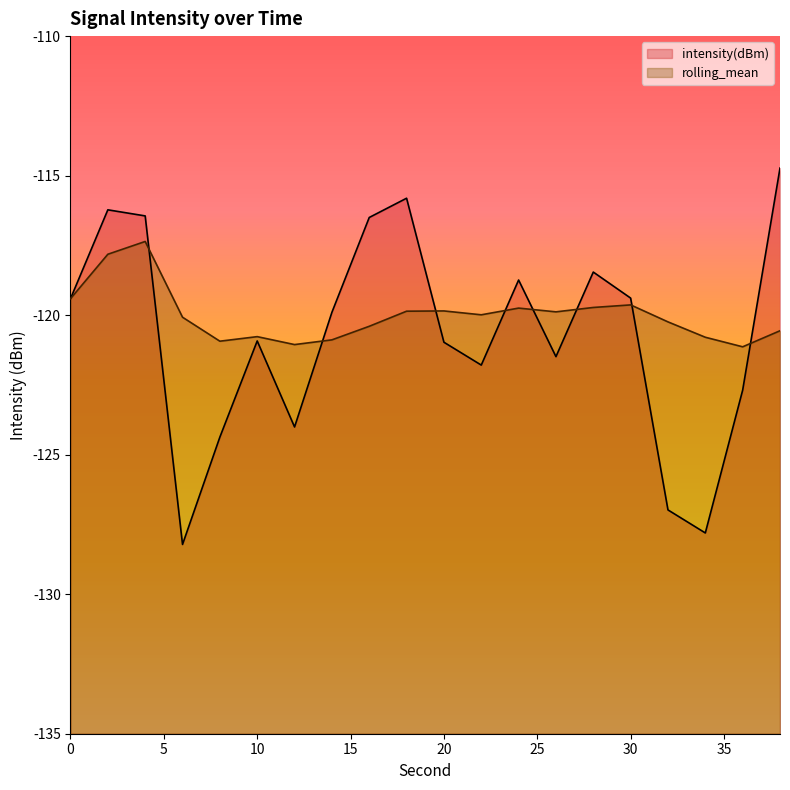

Does the chart display data point markers on the line(s)?

No